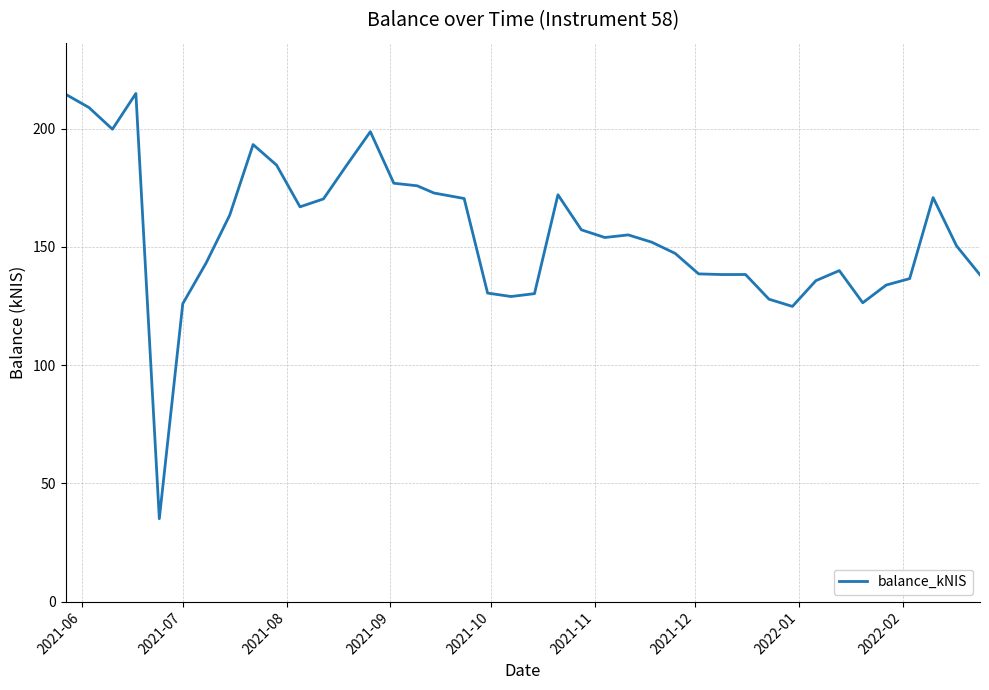

What is the maximum value shown in the chart?

214.9